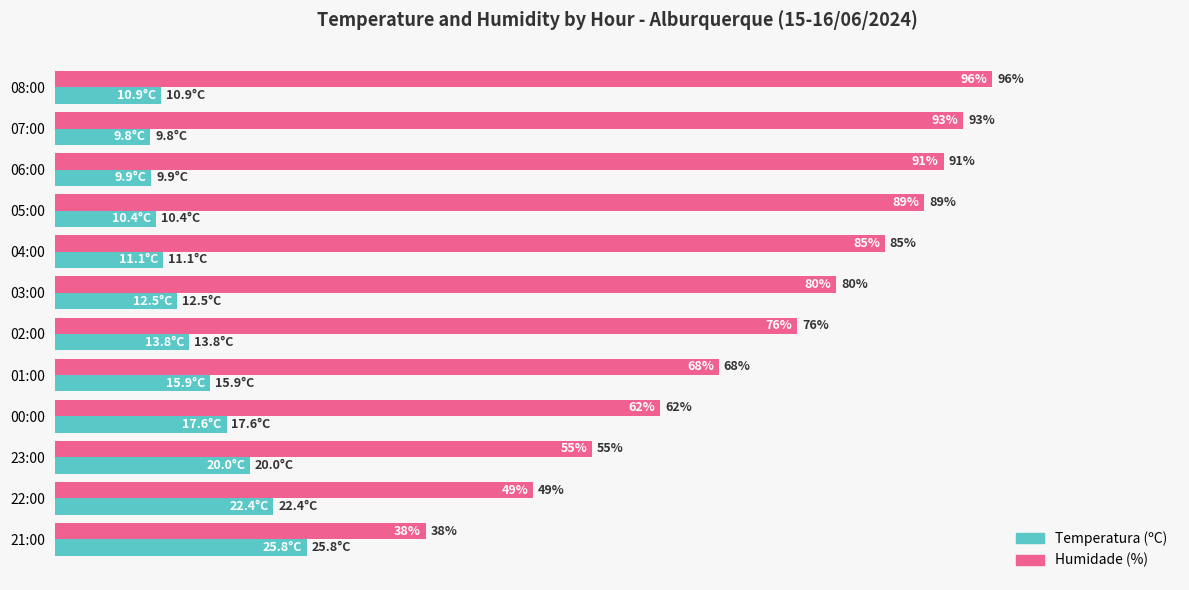

Is the value of Humidade (%) at 21:00 greater than the value of Temperatura (ºC) at 04:00?

Yes